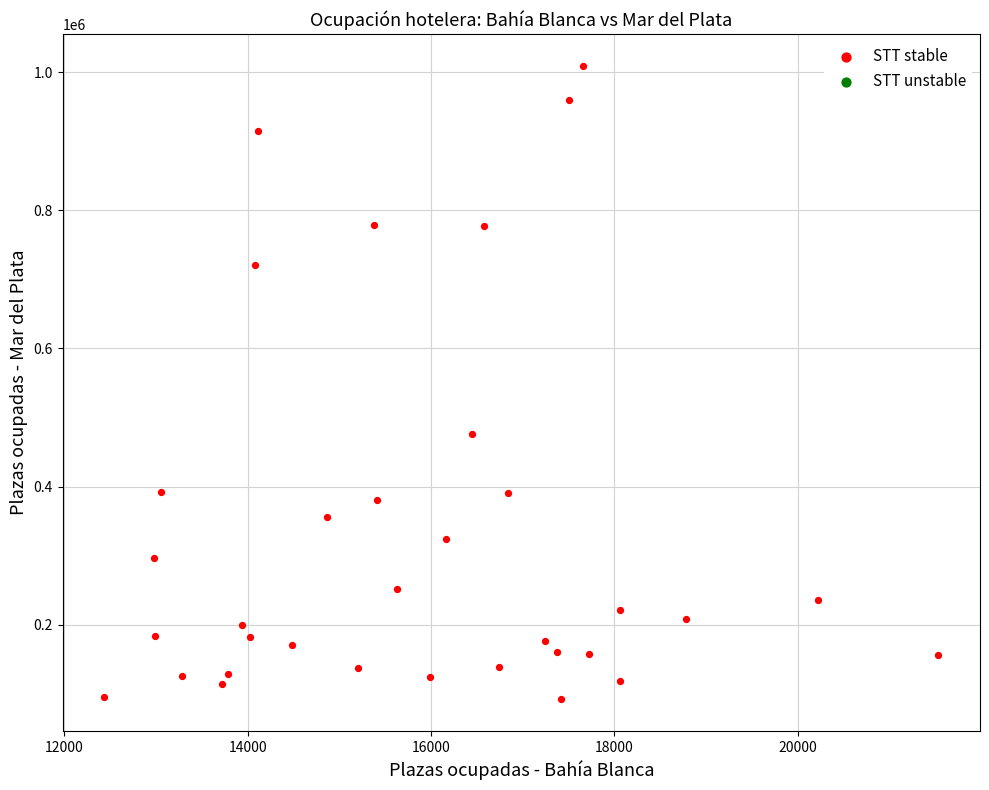

What Y value in the scatter plot is closest to 550681?

475435